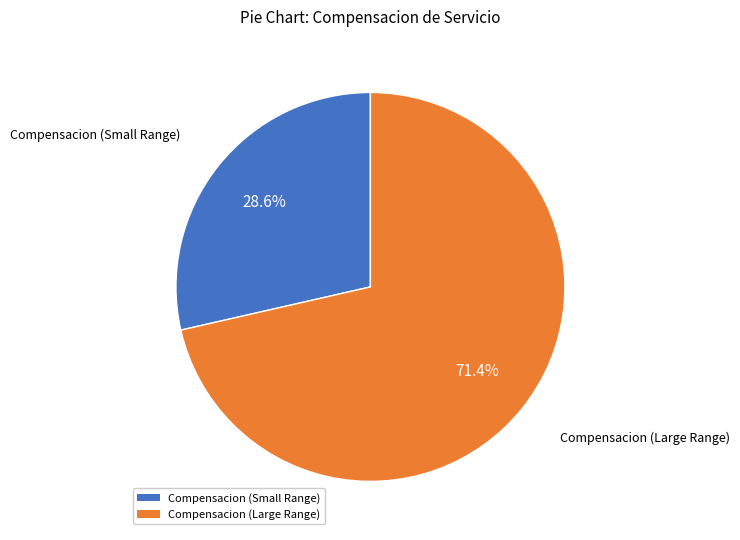

Is there any slice that represents more than half of the pie?

Yes